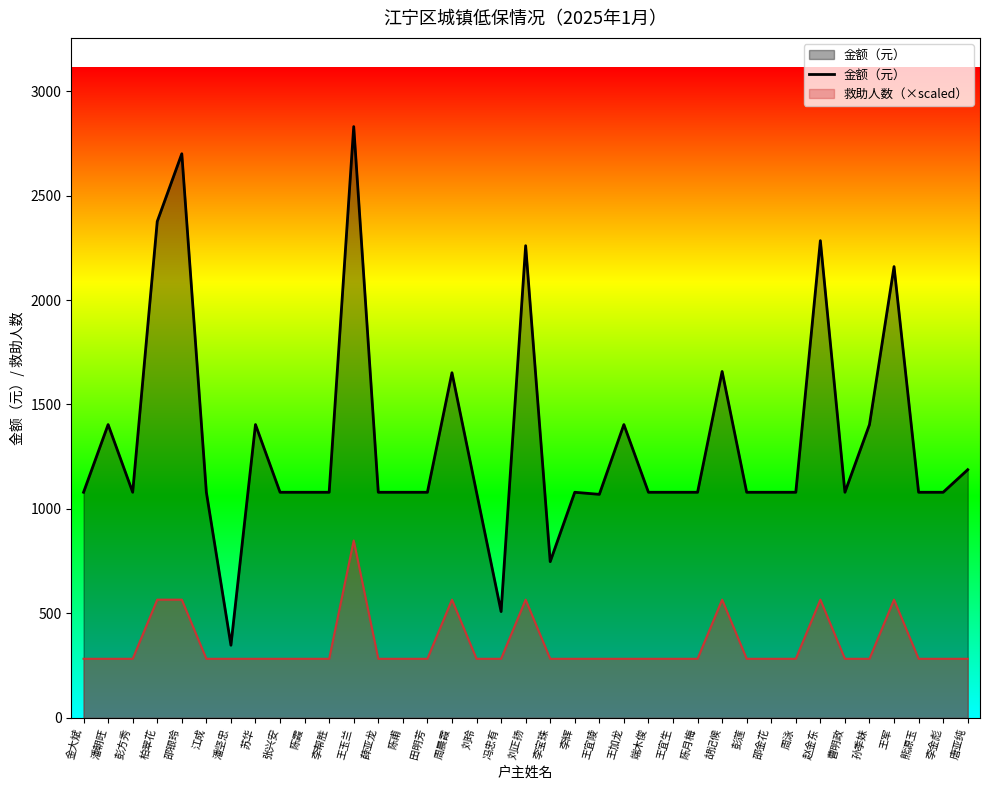

At which category does the data reach its first local valley?

彭方秀